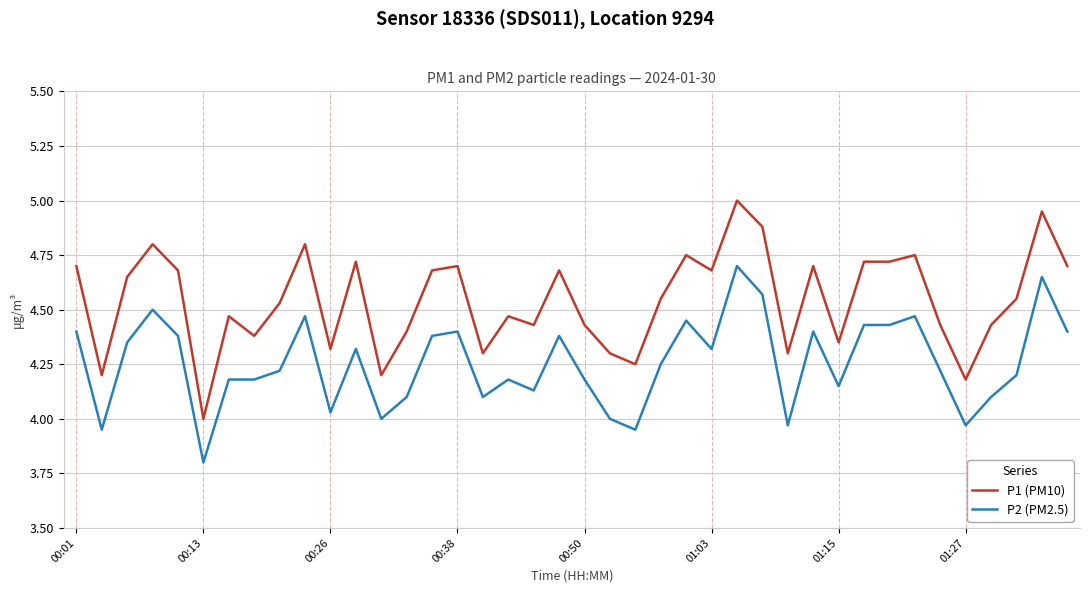

Which series has the largest total across all categories?

P1 (PM10)